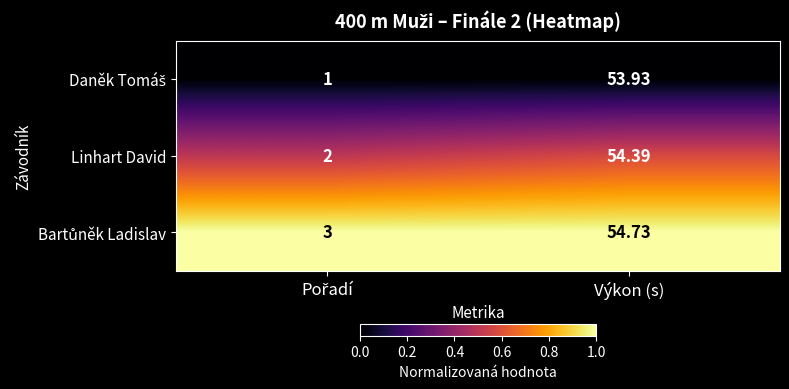

At which label does Linhart David reach its peak?

Výkon (s)